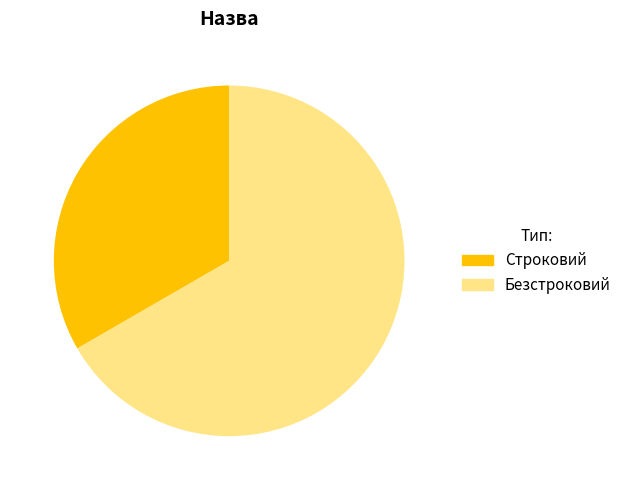

To the nearest percent, what is the average slice percentage?

50%